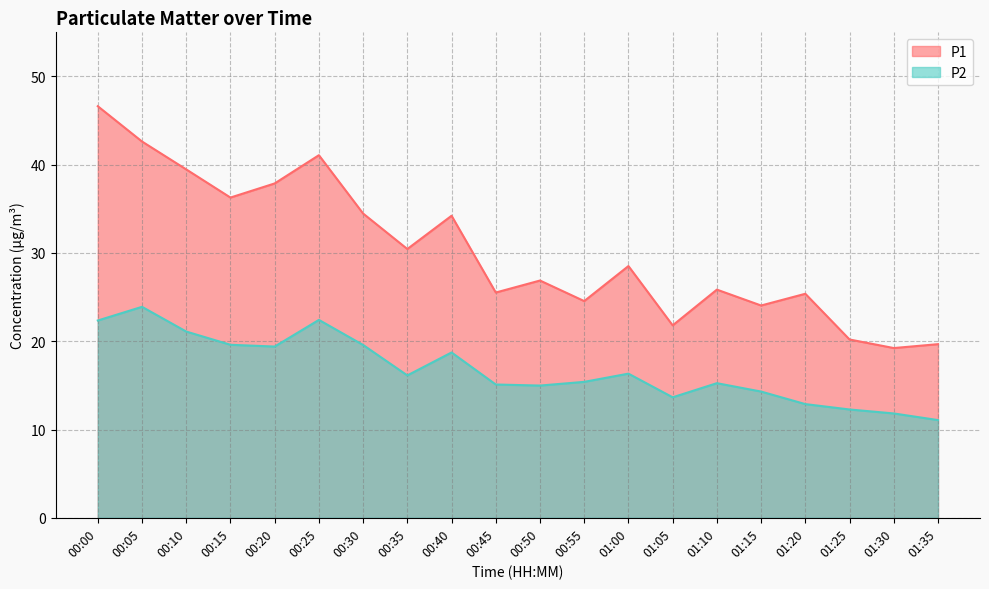

At which category does P2 reach its first local peak?

00:05